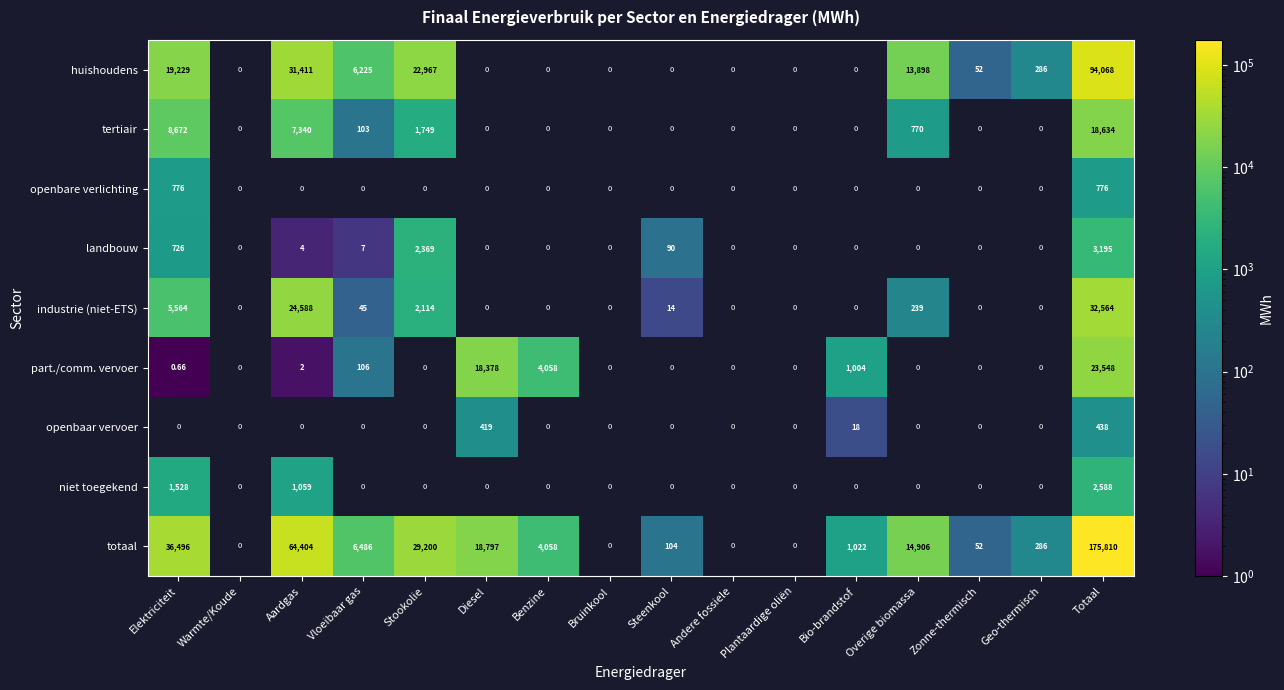

At which label does landbouw first exceed 89?

Elektriciteit